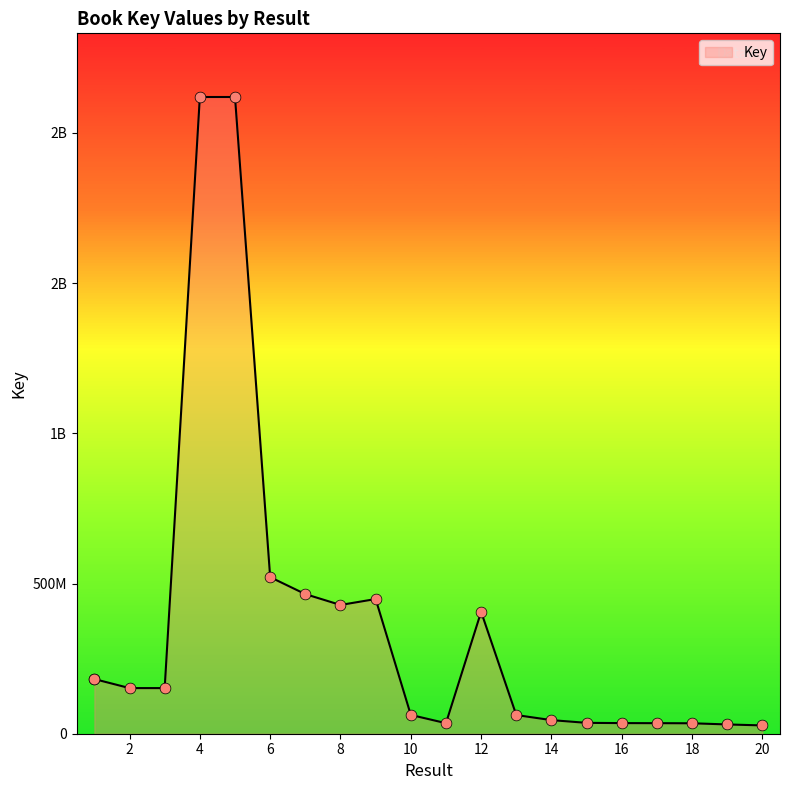

Approximately how many times larger is the value at 1 compared to 7?

0.4